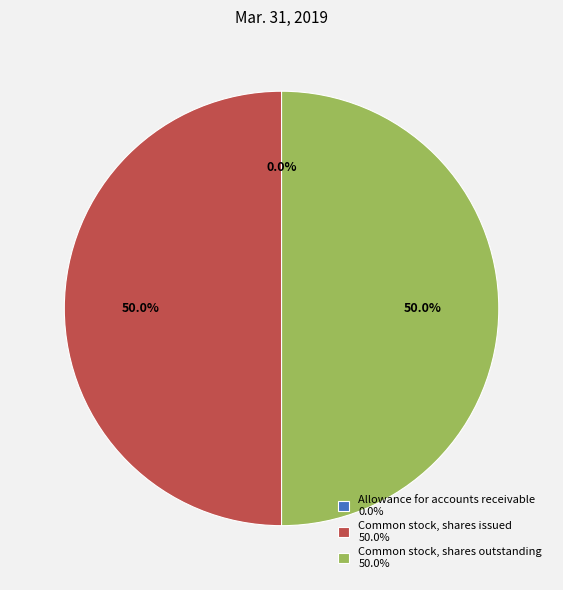

Do Common stock, shares issued 50.0% and Common stock, shares outstanding 50.0% together represent more than half of the pie?

Yes